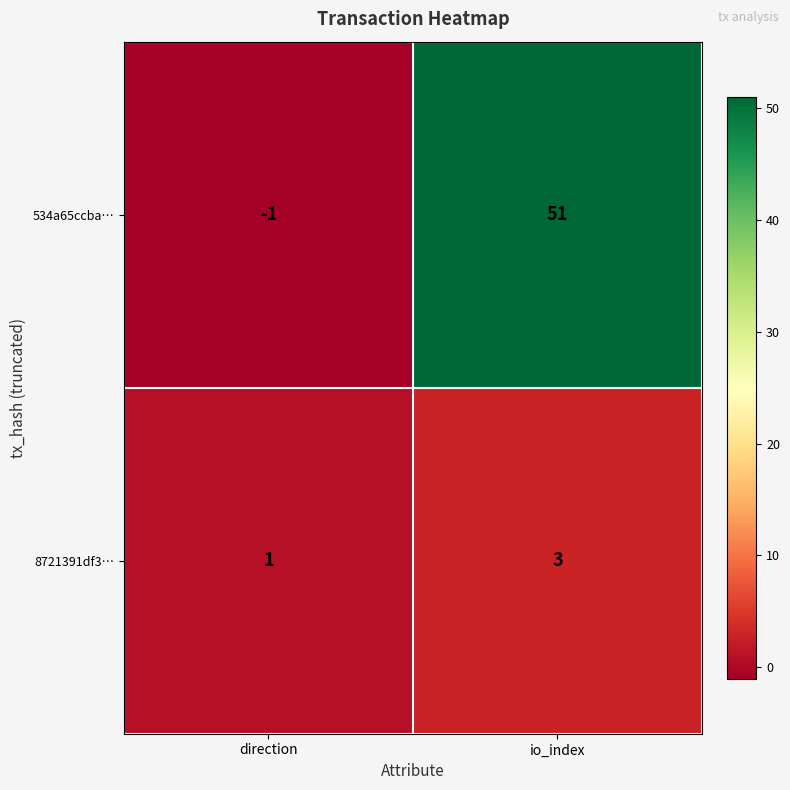

At which category does the chart reach its peak across all series?

io_index